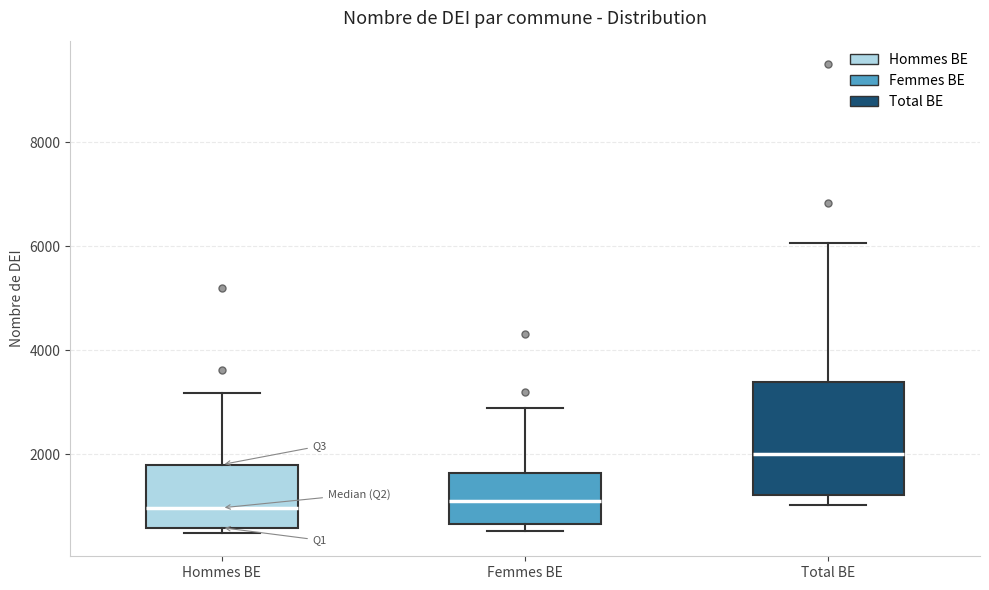

Where is the upper edge of the box for Total BE on the y-axis? The values are not printed on the chart, so give them approximately, as read against the axis.

3400